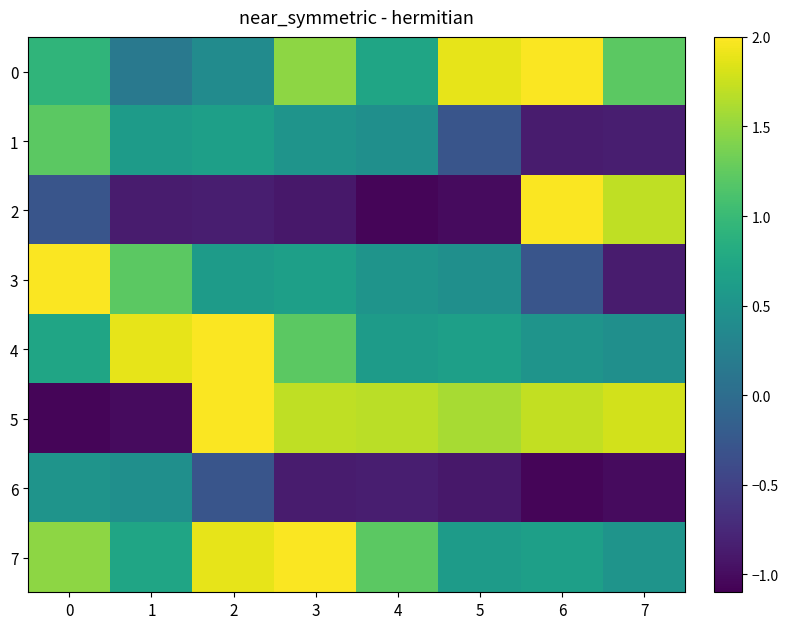

At which category is the sum across all series the highest?

2